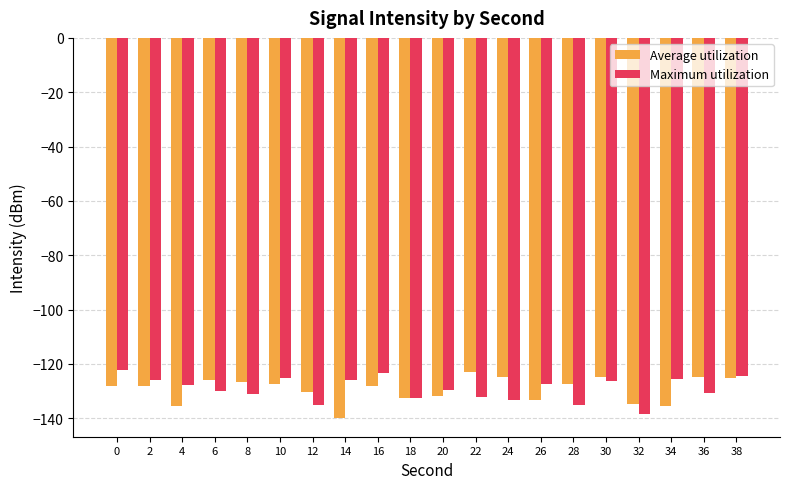

What is the spread (max minus min) of values at 6?

3.8